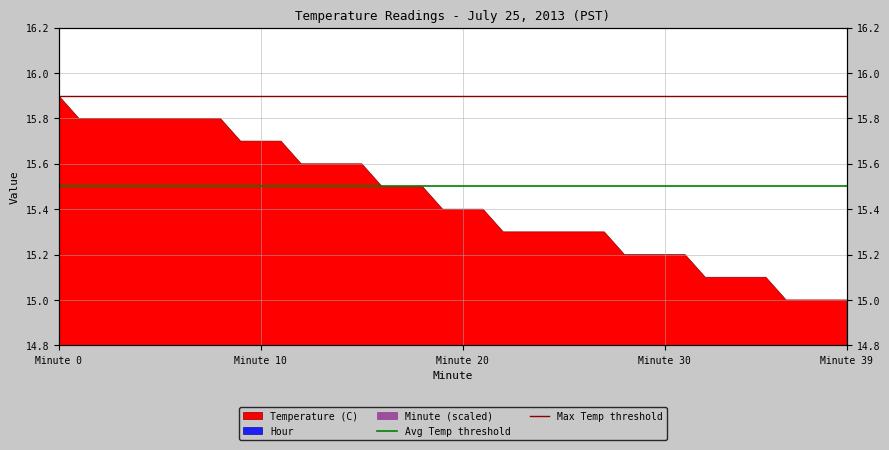

Which series has the largest total across all categories?

Max Temp threshold